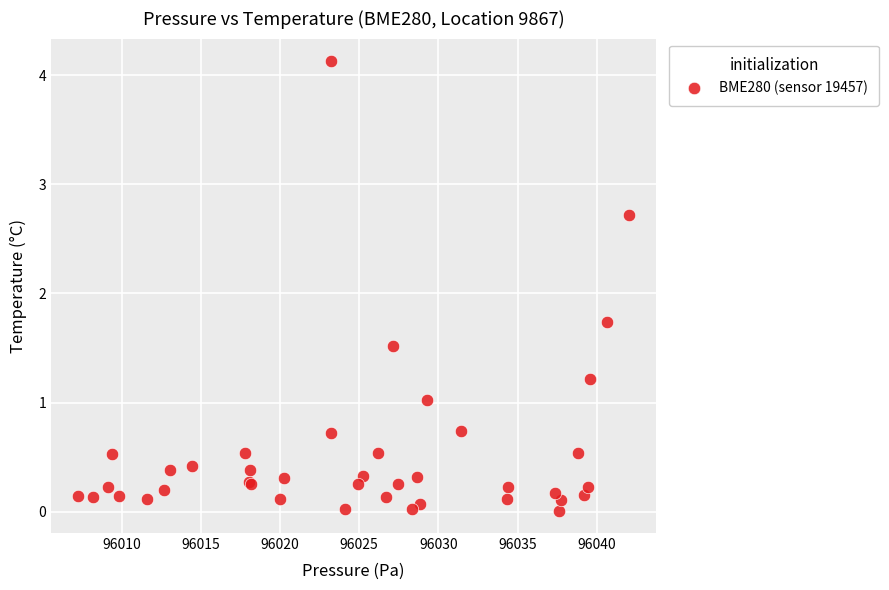

What Y value in the scatter plot is closest to 2?

1.7